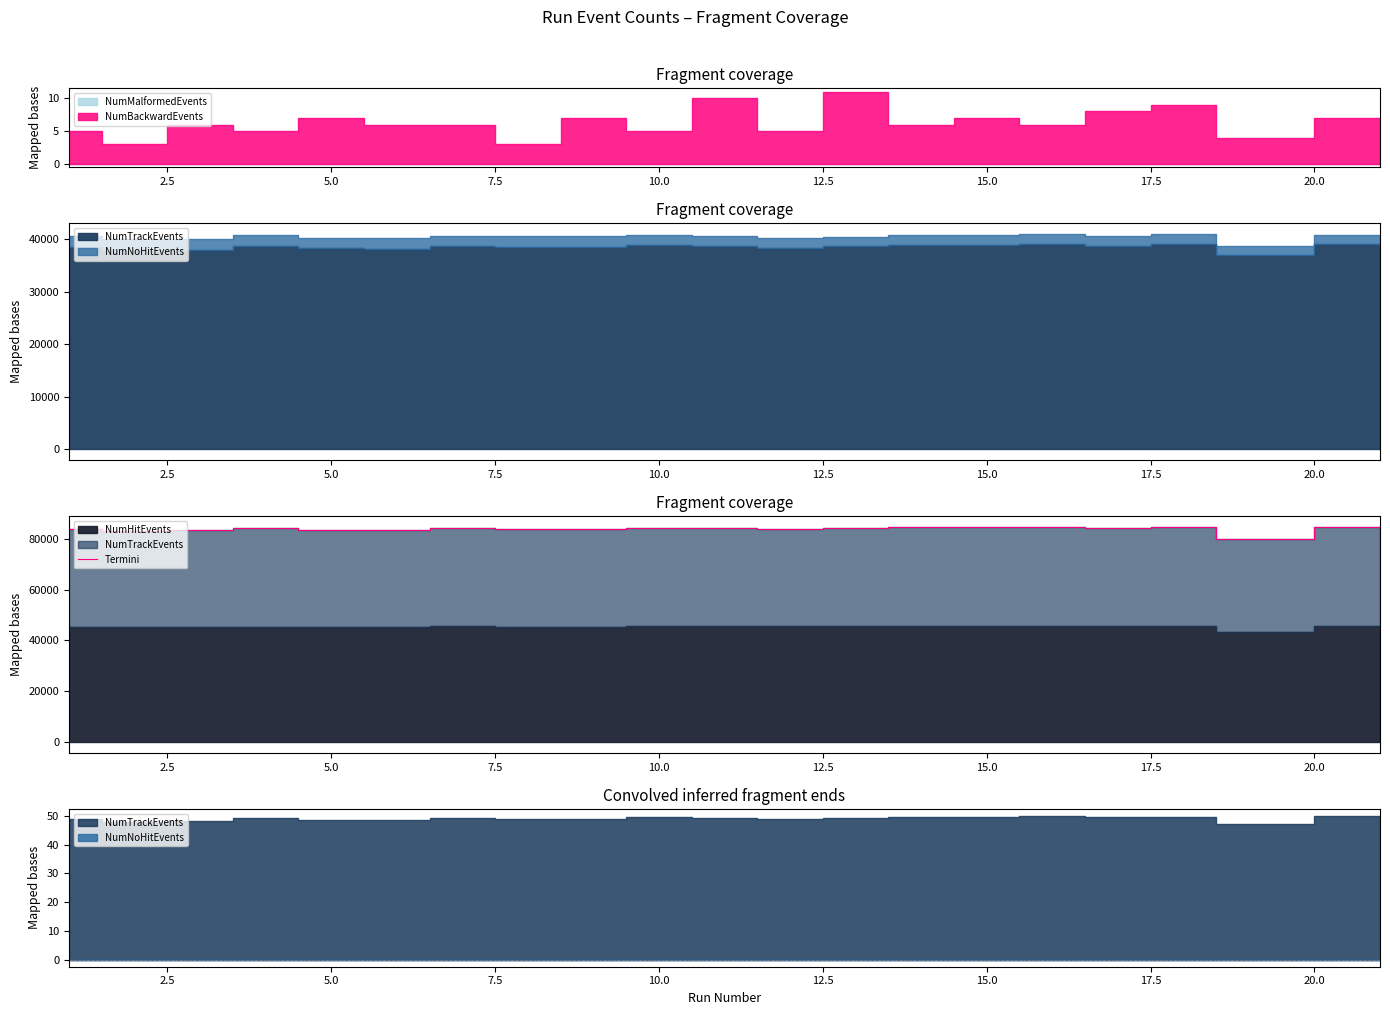

What is the maximum value for Termini?

84748